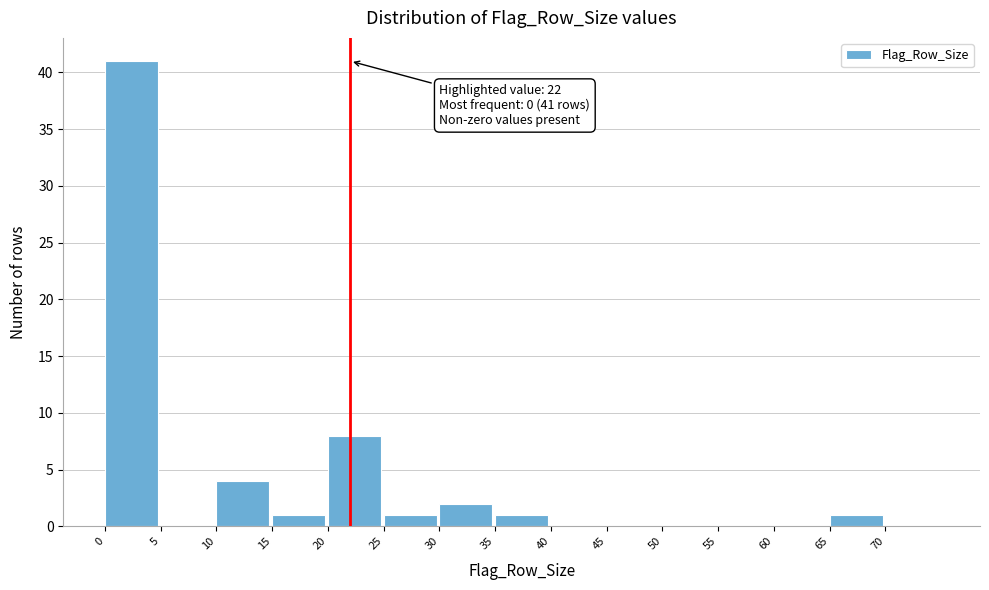

Over which range of the x-axis is the bar tallest?

0 to 5